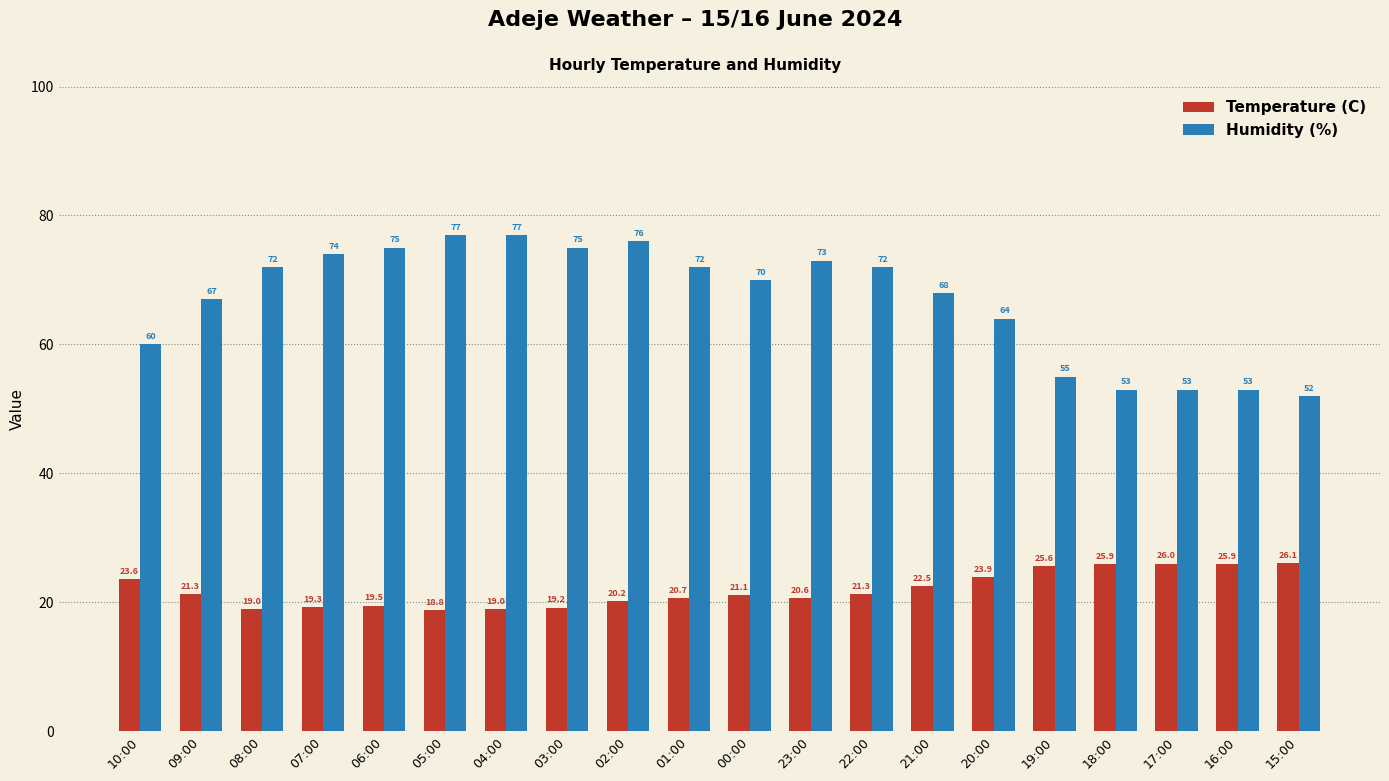

Rank the series at 16:00 from lowest to highest value.

Temperature (C), Humidity (%)